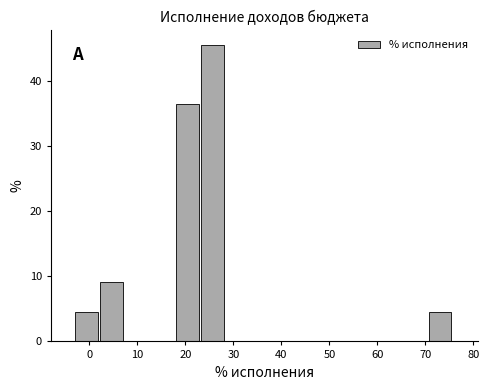

Over which range of the x-axis is the bar tallest?

23 to 29